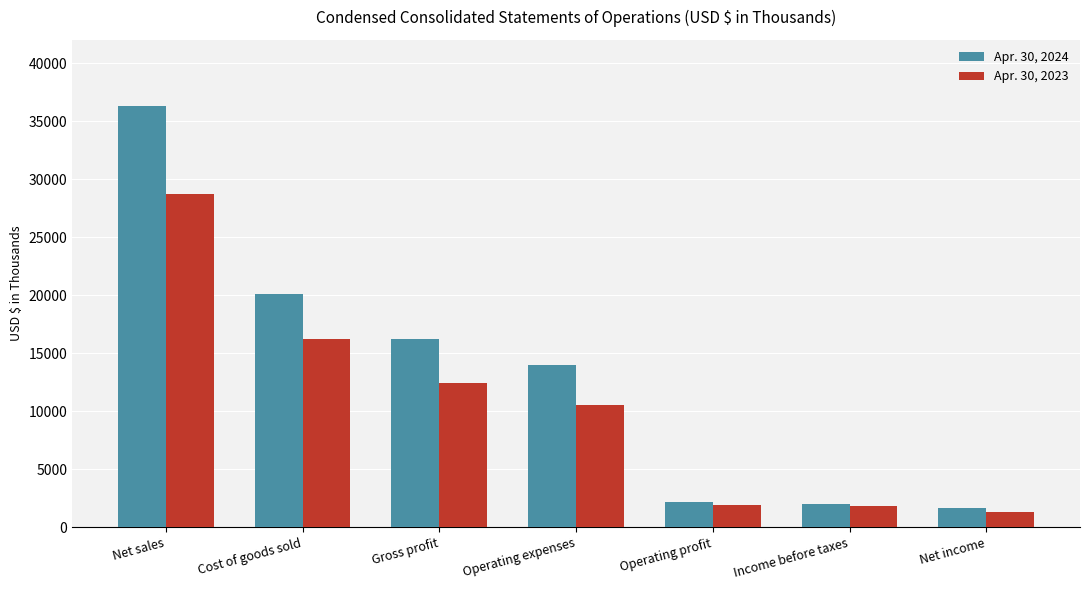

Rank the series by their maximum value, from lowest to highest.

Apr. 30, 2023, Apr. 30, 2024